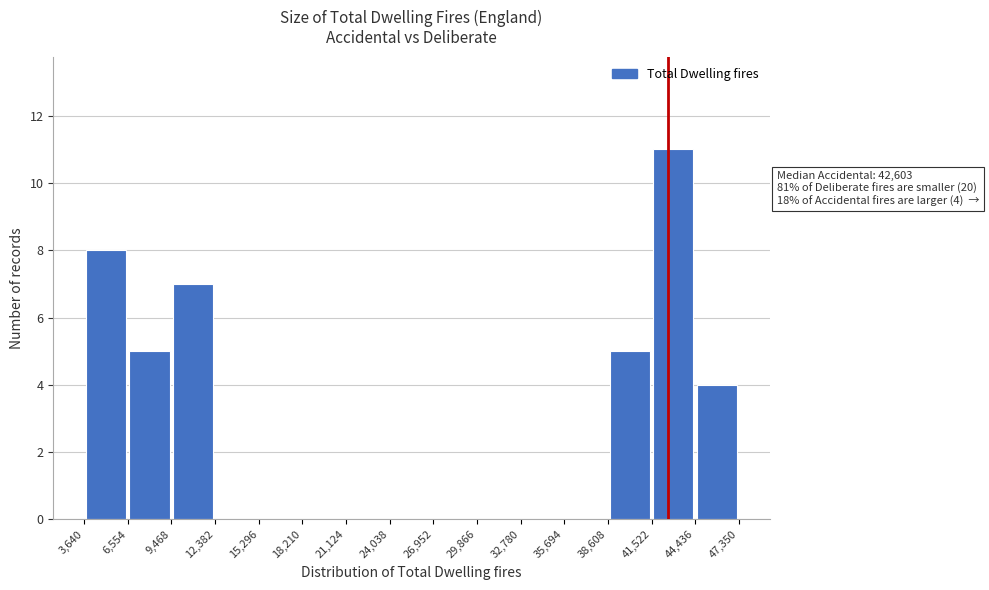

Which range on the x-axis has the tallest bar?

41,522 to 44,436